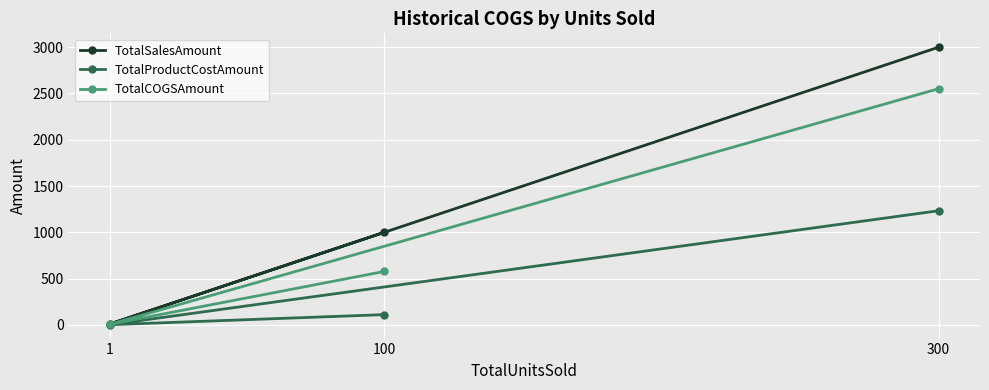

The TotalCOGSAmount series shows 2551.2 at 300. True or false?

True